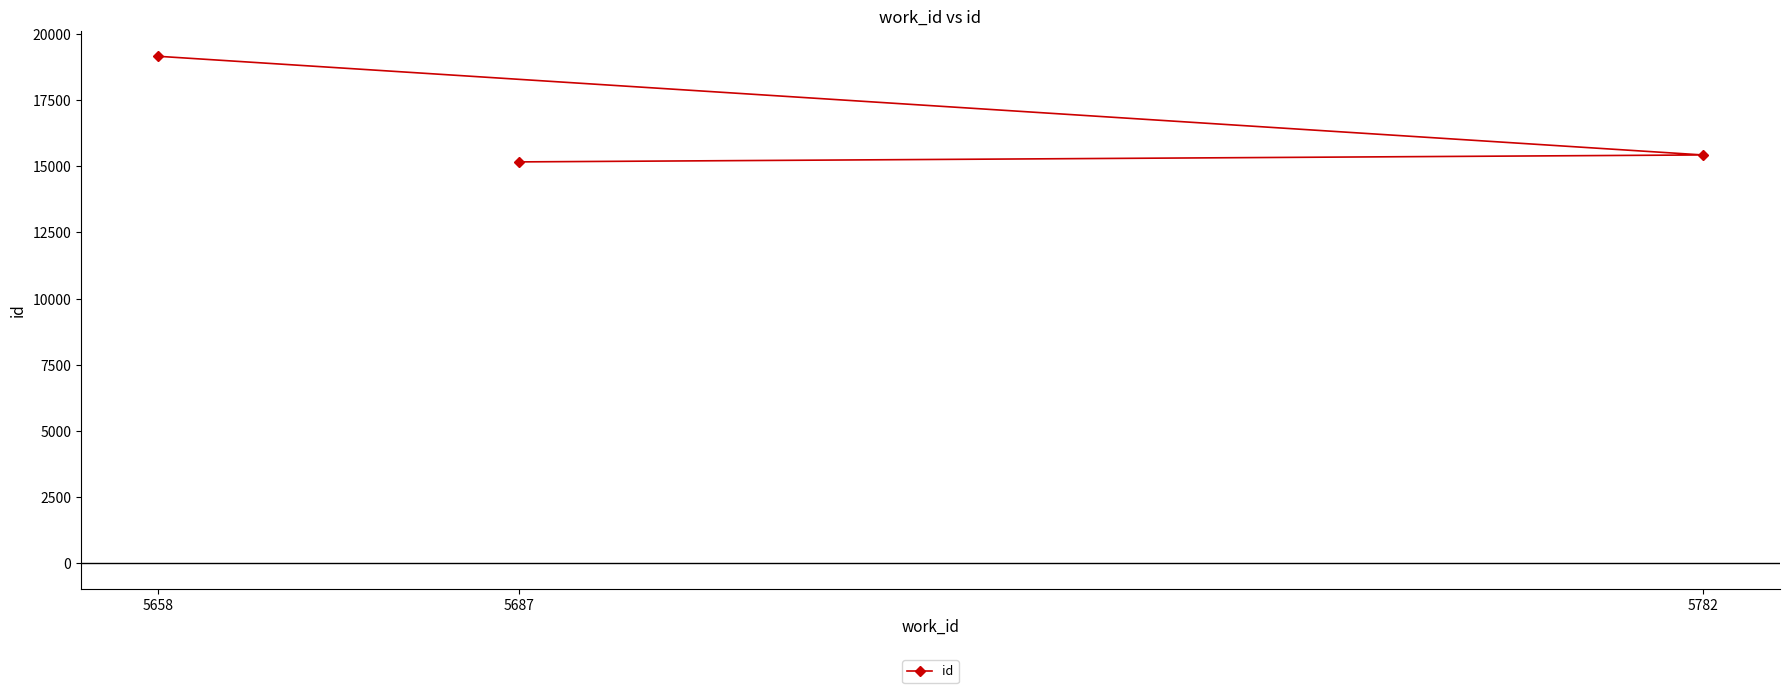

What is the value of the 3rd point from the left?

15428